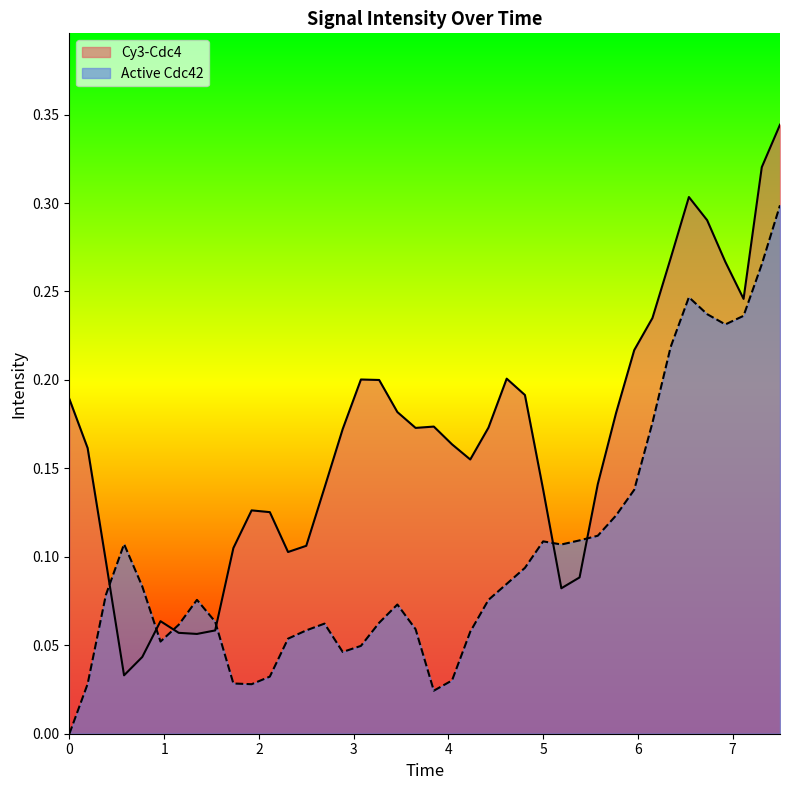

Which series ends up on top after the final intersection of Active Cdc42 and Cy3-Cdc4?

Cy3-Cdc4